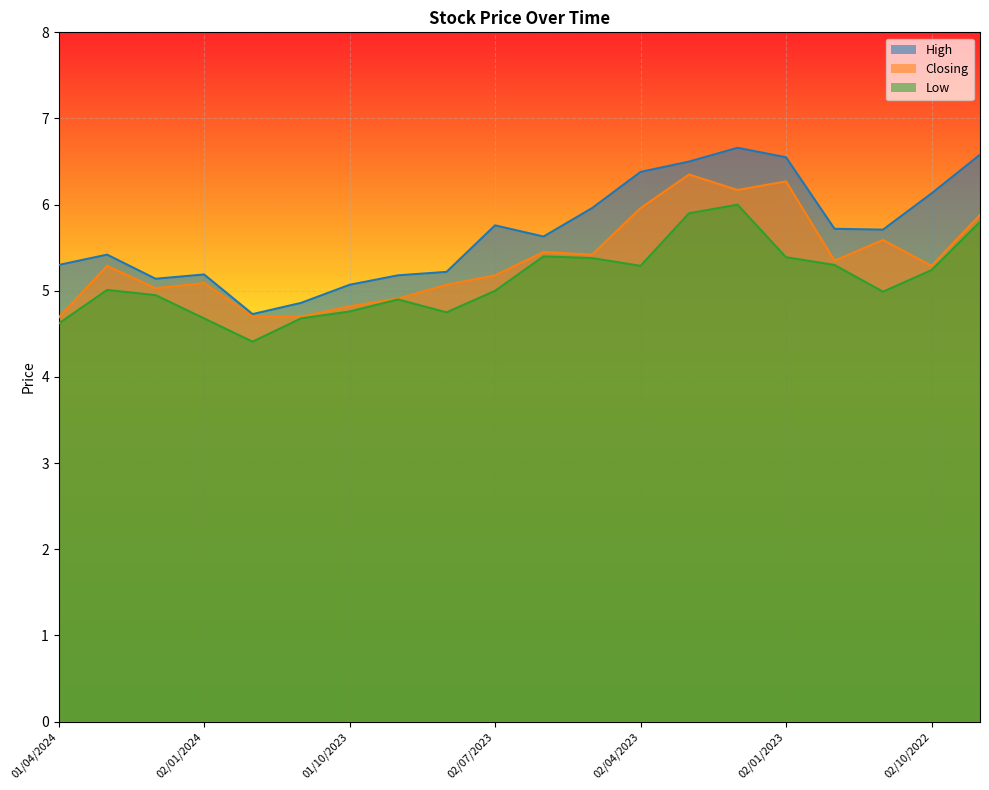

True or false: Closing and High intersect in this chart.

False